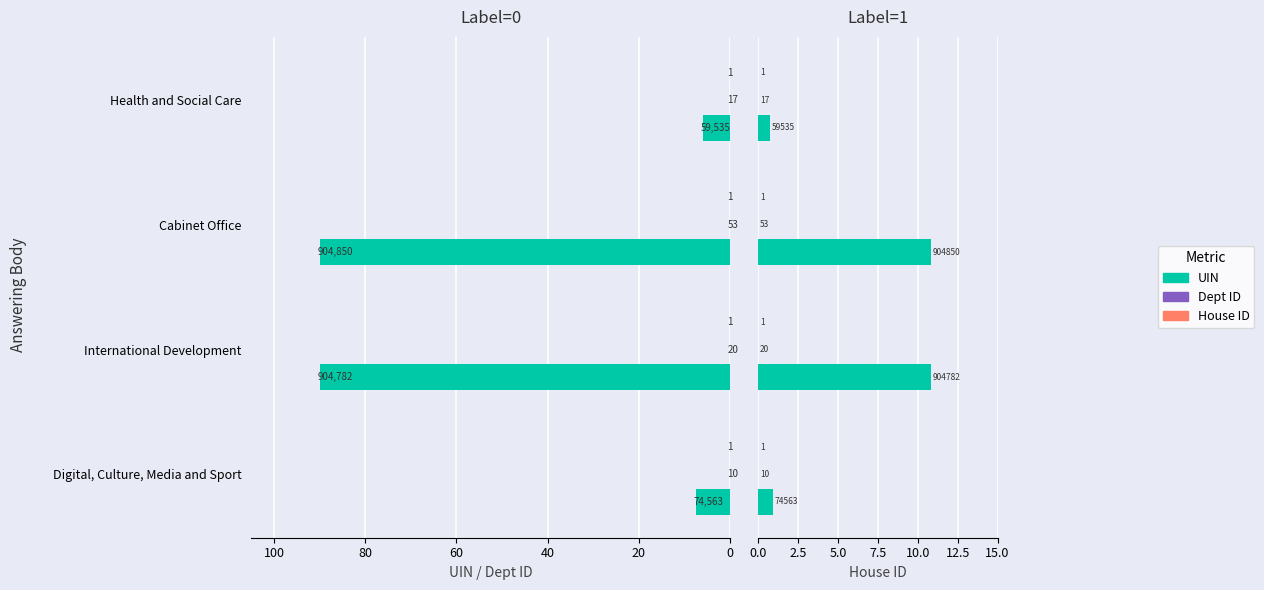

Which series changed the most between 0 and 40?

uin